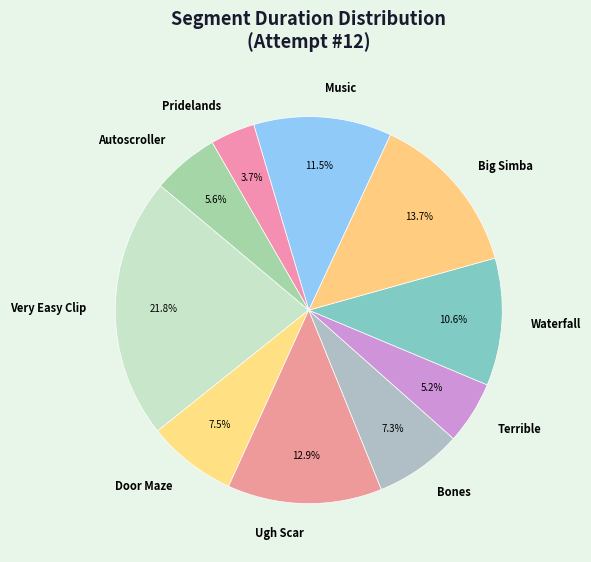

Between Ugh Scar and Pridelands, which is larger?

Ugh Scar